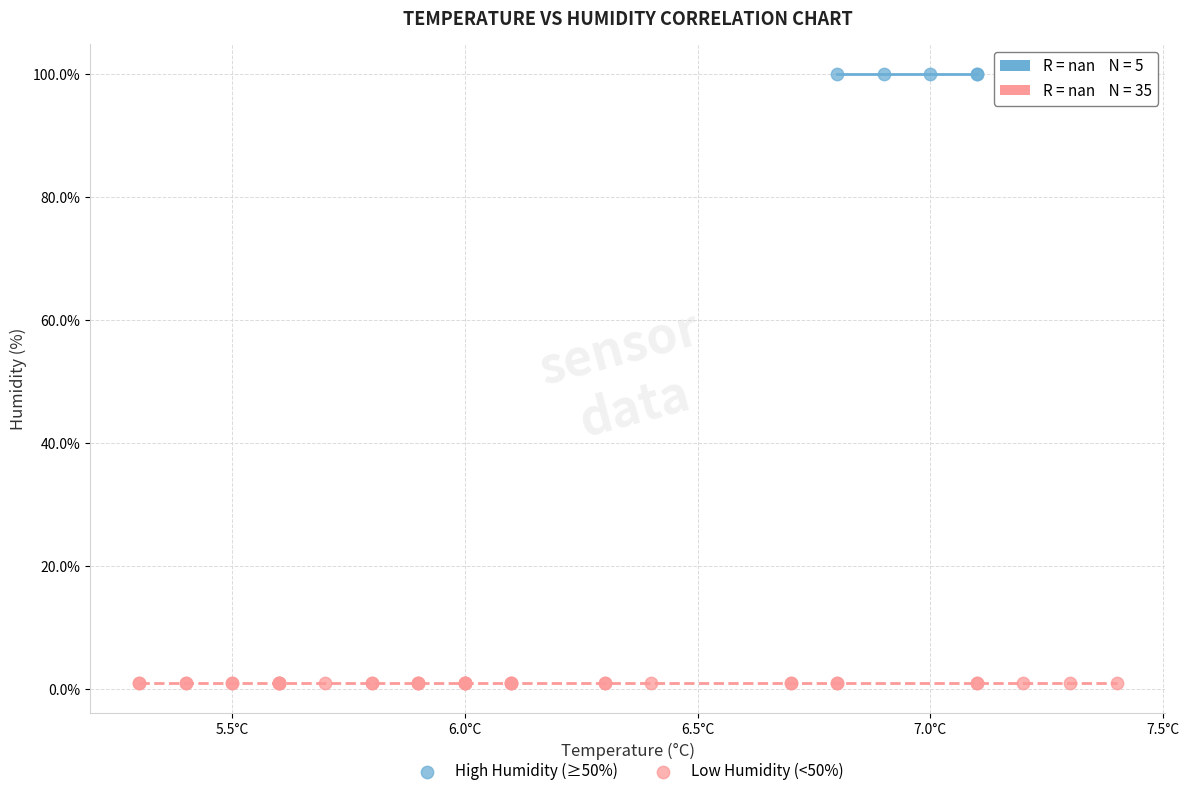

What are all the series names shown in the legend?

High Humidity (≥50%), Low Humidity (<50%)